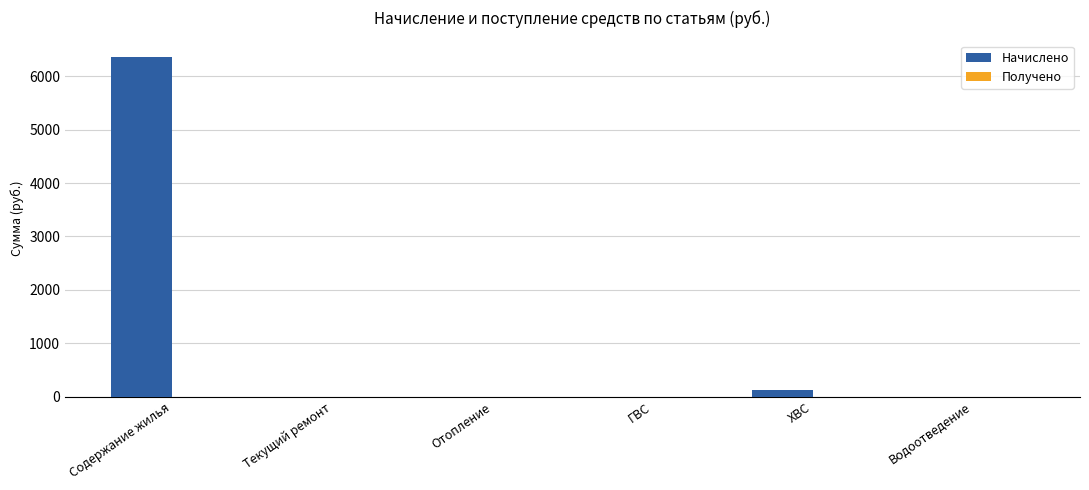

What is the greatest value displayed?

6354.1